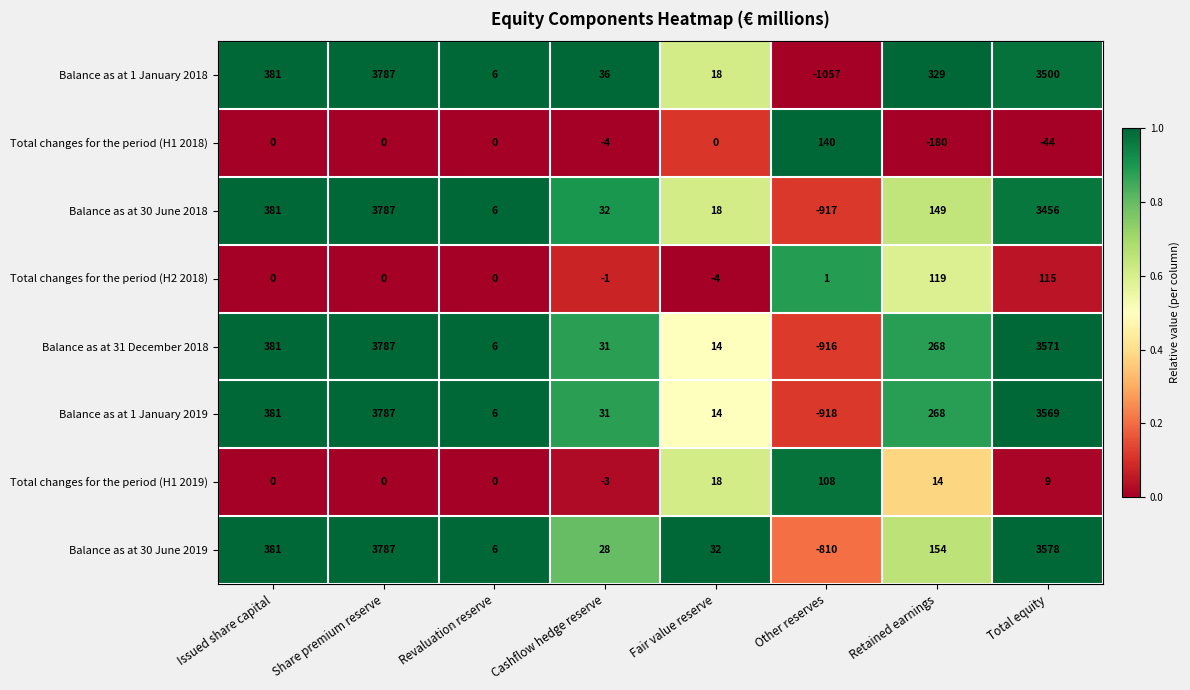

Between Revaluation reserve and Fair value reserve, which series saw the biggest shift?

Balance as at 30 June 2019